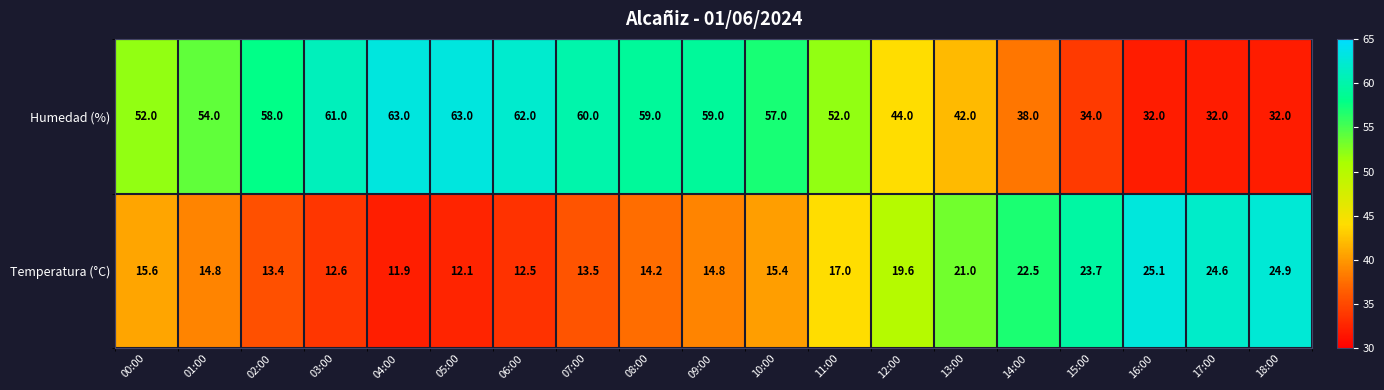

What is the maximum value shown in the chart?

63